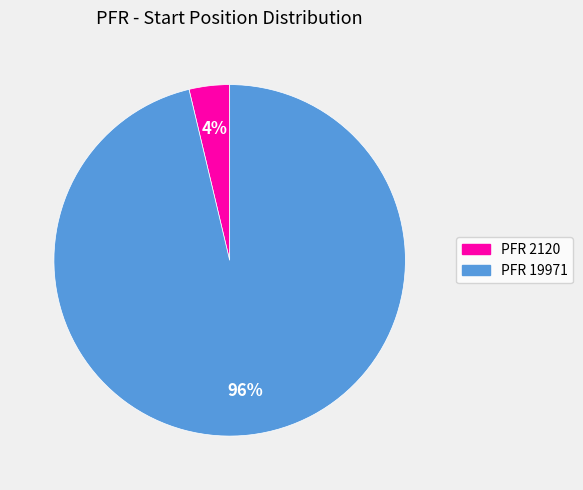

Does any single category account for the majority?

Yes